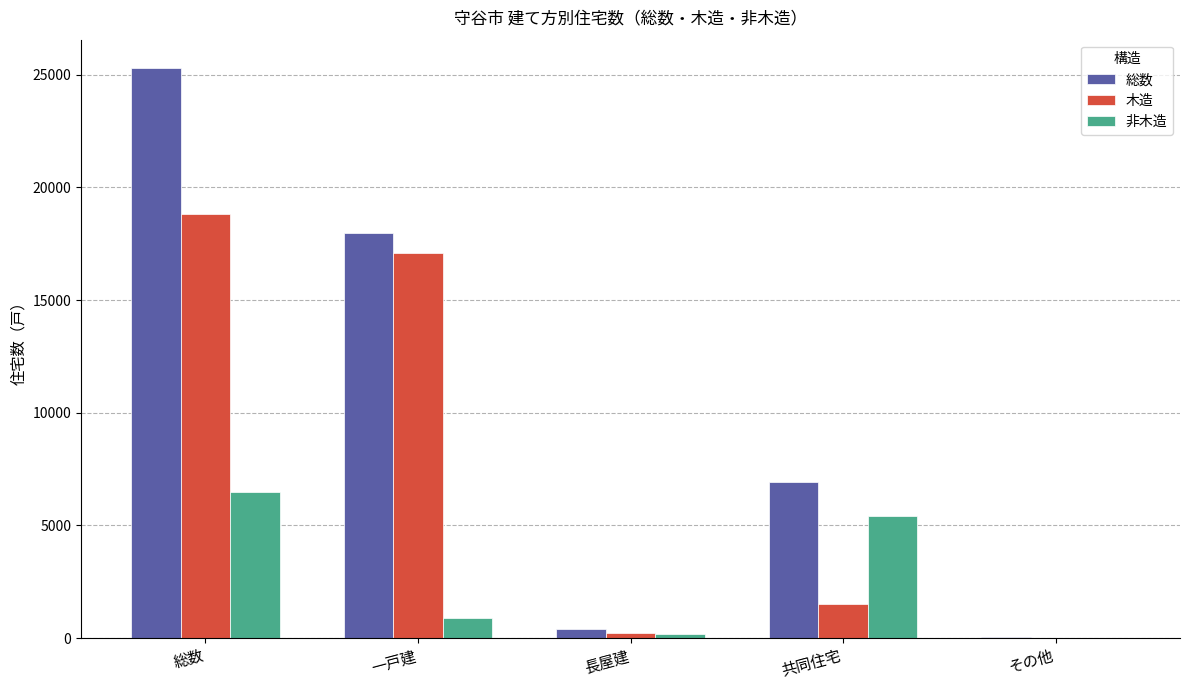

At which label does 総数 reach its peak?

総数